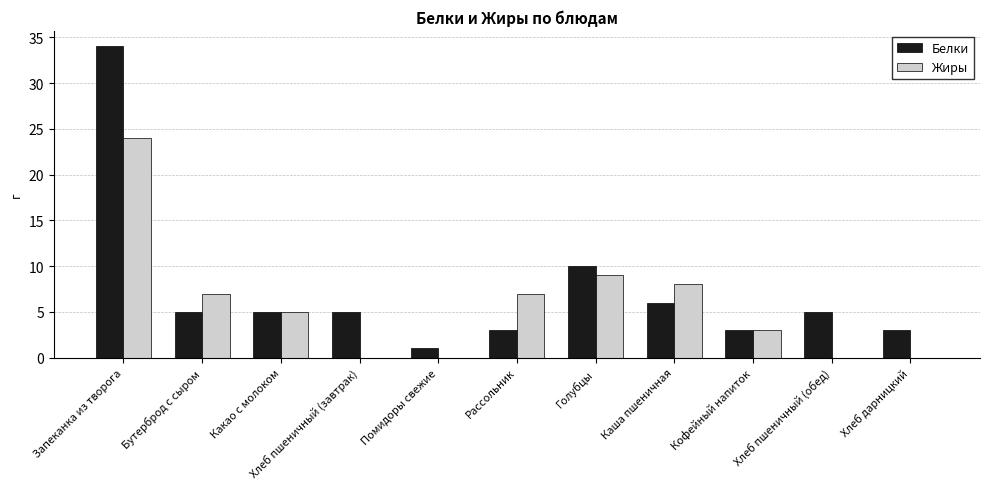

True or false: Белки has a value of 5 at Бутерброд с сыром.

True